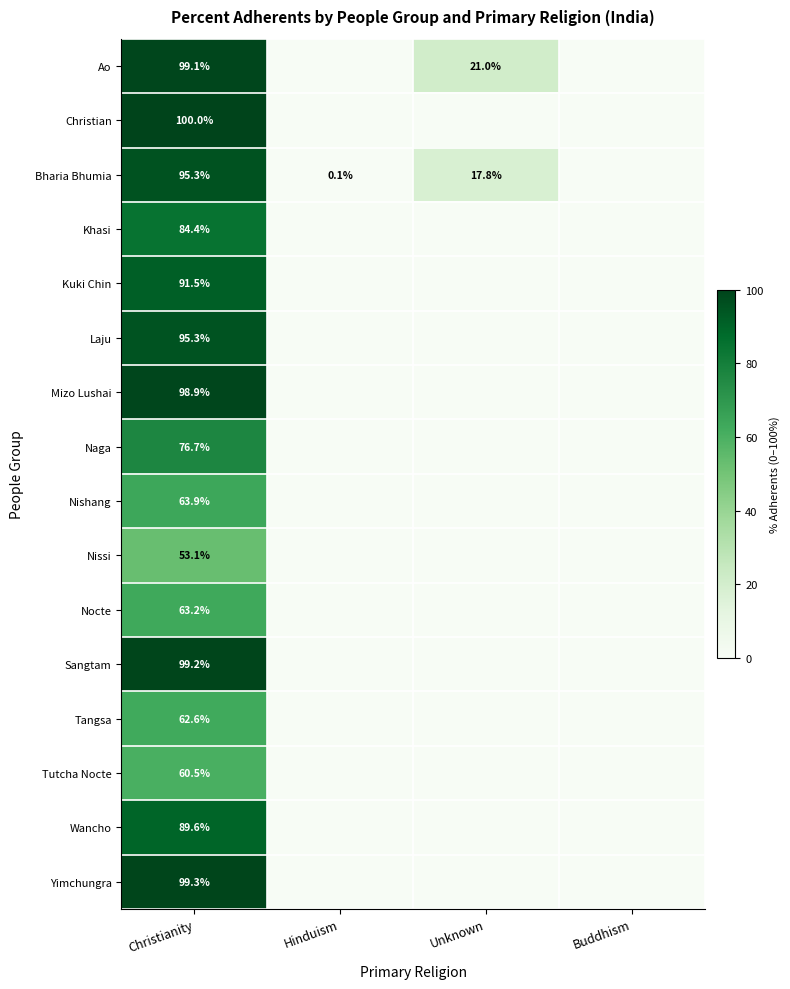

What is the total value across all series at Christianity?

1332.6